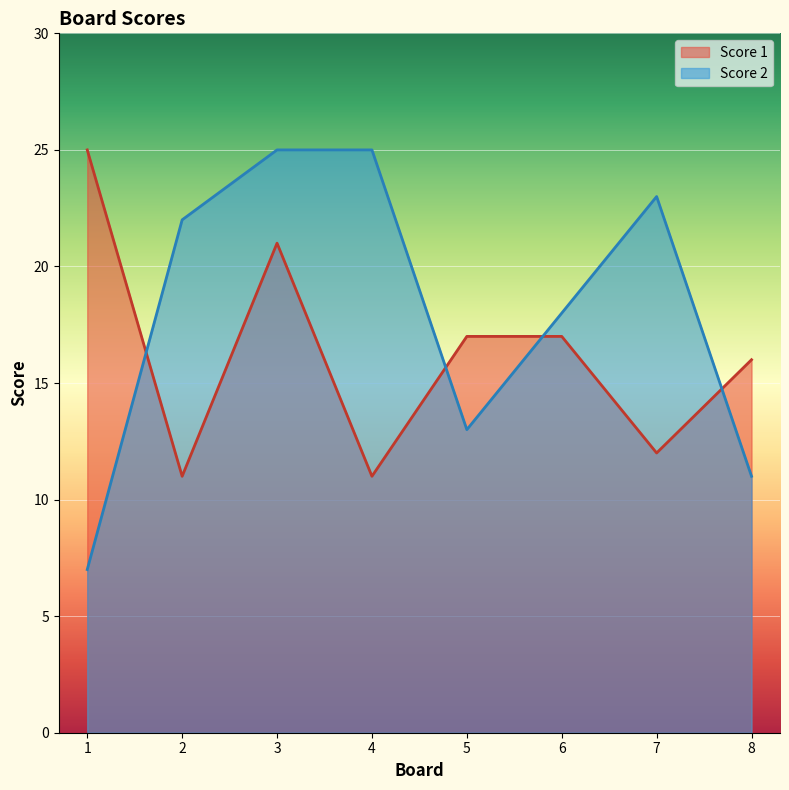

How many intersections are there between Score 1 and Score 2?

4